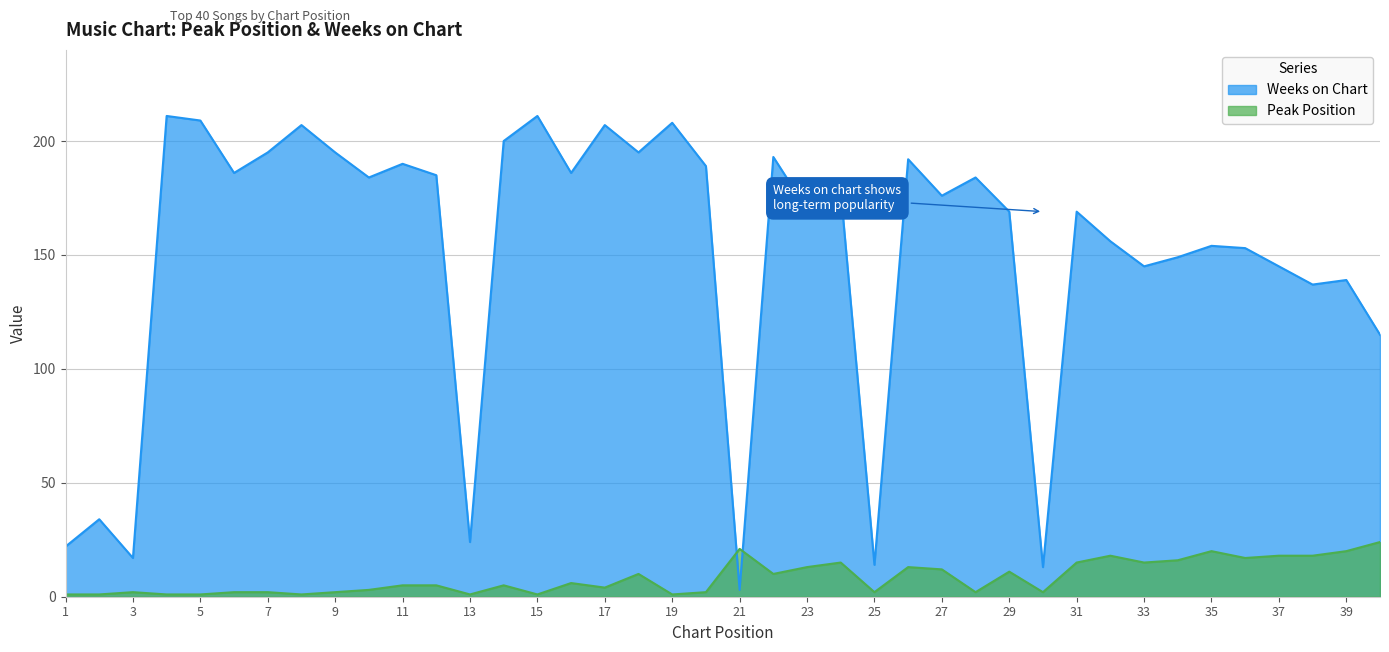

Does the chart have visible grid lines?

Yes